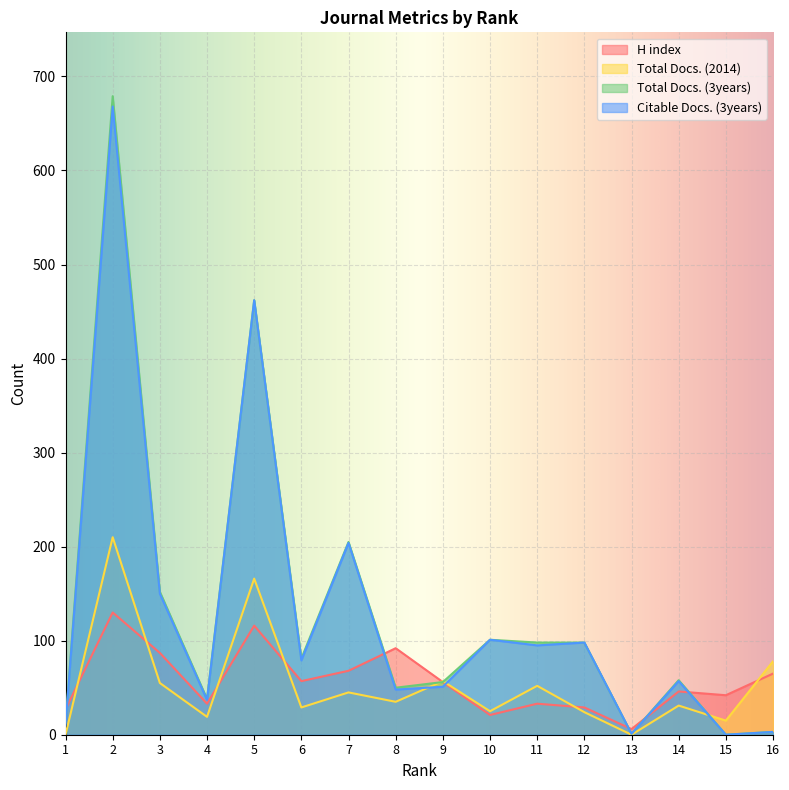

At which label is Citable Docs. (3years) closest to 334?

5